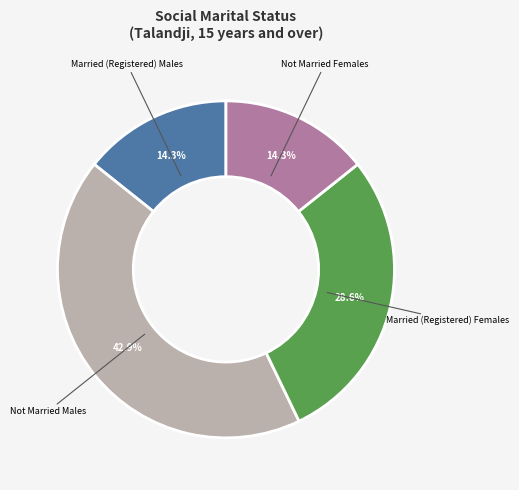

Does Not Married Females account for over 50% of the chart?

No